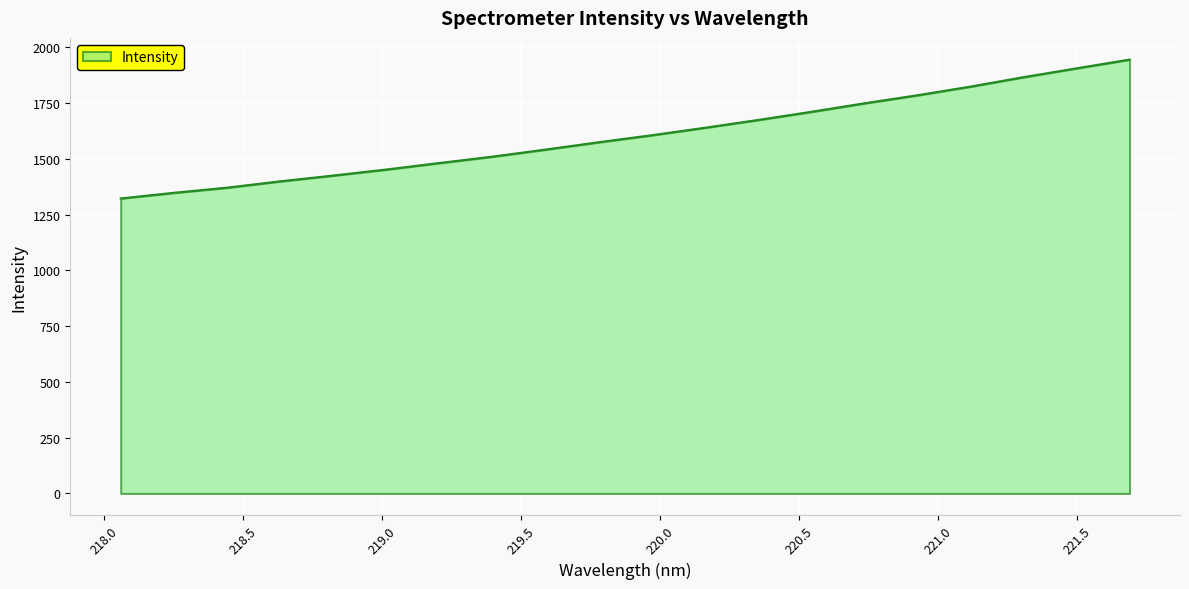

What is the difference between the maximum and minimum values?

622.8